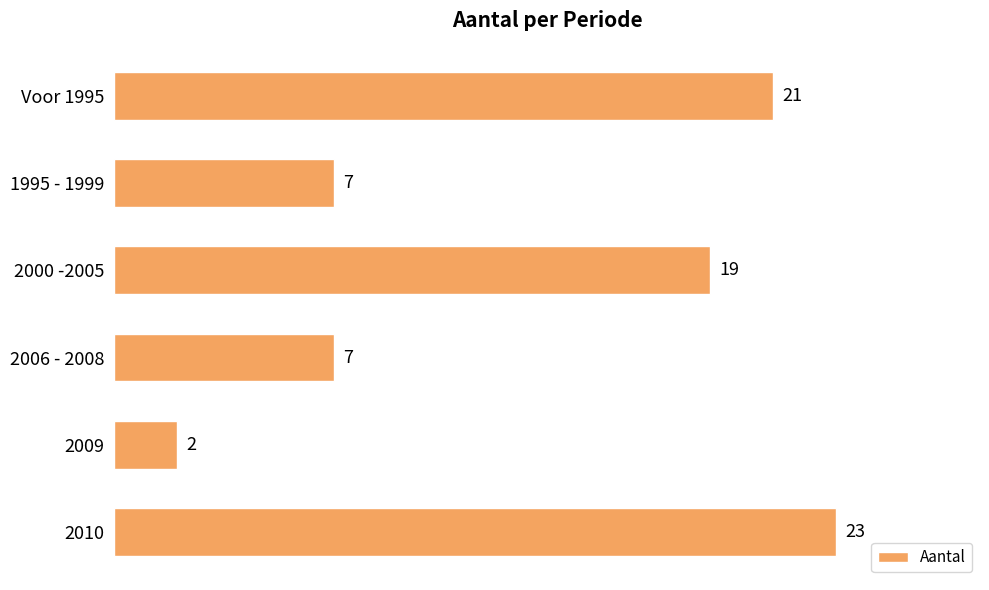

Reading top to bottom, list all the values displayed in this chart.

21	7	19	7	2	23